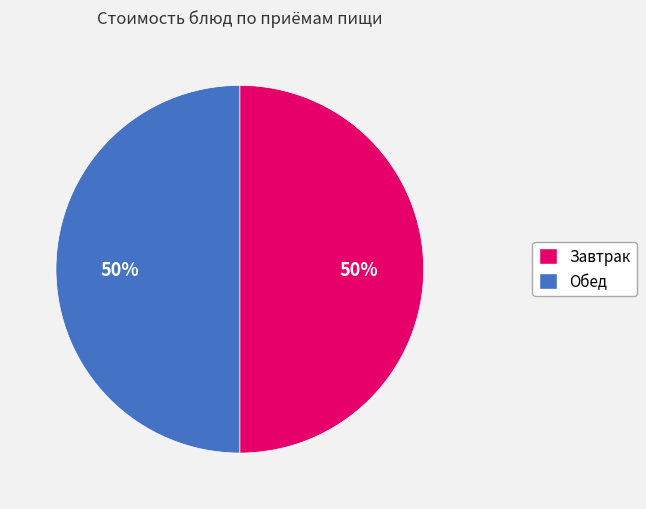

To the nearest percent, what is the average slice percentage?

50%